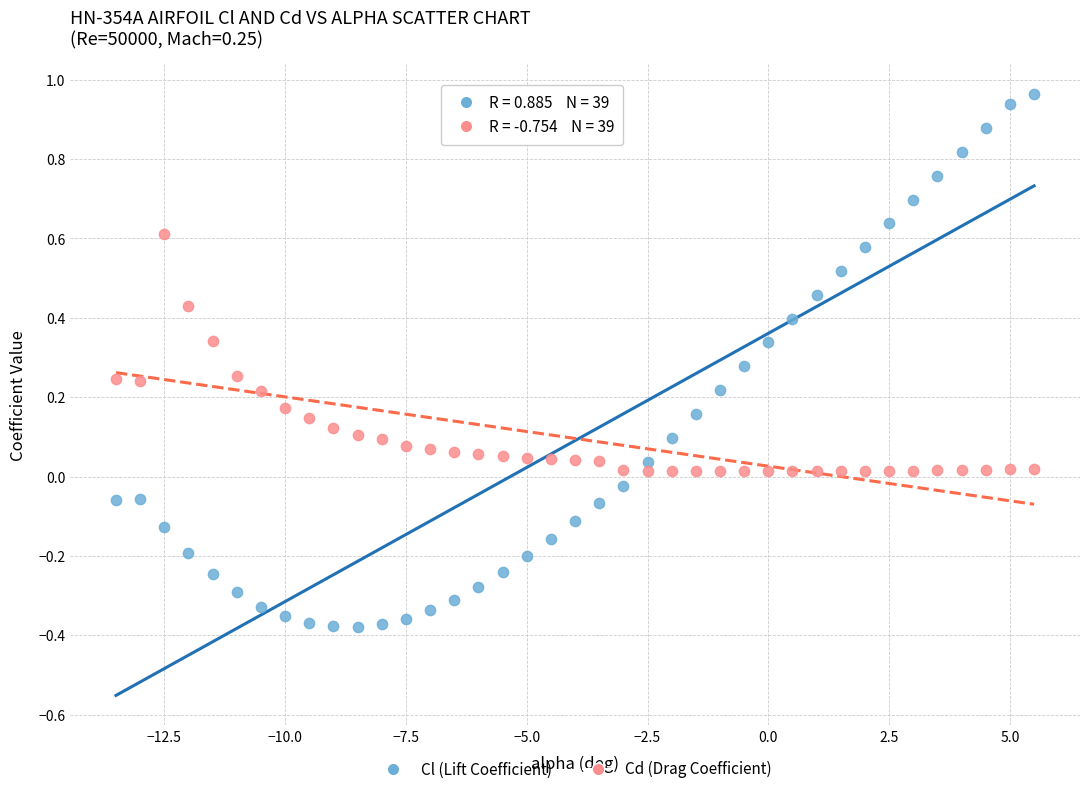

Across all data points, what is the range of Y values (max minus min)?

1.3